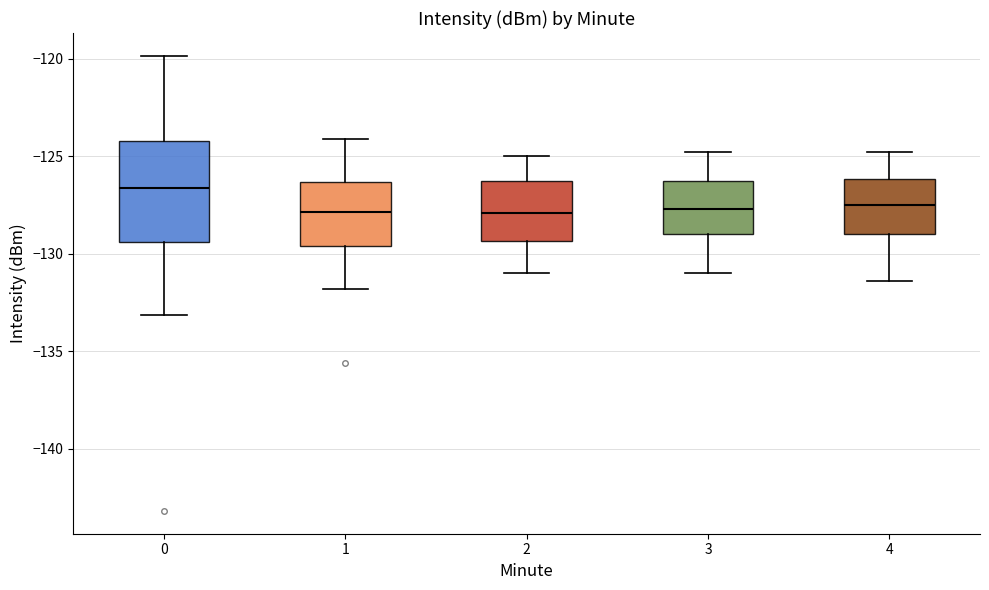

Reading left to right, read every box against the y-axis: the position of its median line, the range the box covers, and the ends of its whiskers. The values are not printed on the chart, so give them approximately, as read against the axis.

0: median -126.5, box -129.5 to -124.0, whiskers -133.0 to -120.0
1: median -128.0, box -129.5 to -126.5, whiskers -132.0 to -124.0
2: median -128.0, box -129.5 to -126.0, whiskers -131.0 to -125.0
3: median -127.5, box -129.0 to -126.0, whiskers -131.0 to -125.0
4: median -127.5, box -129.0 to -126.0, whiskers -131.5 to -125.0